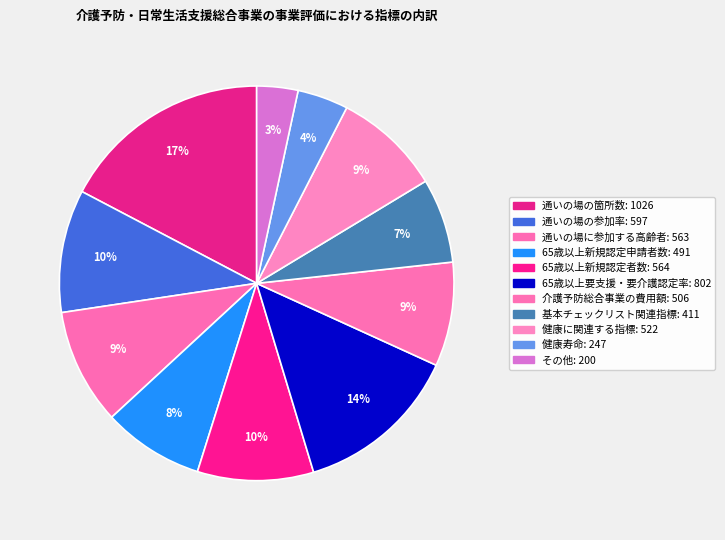

How many segments does this pie chart have?

11